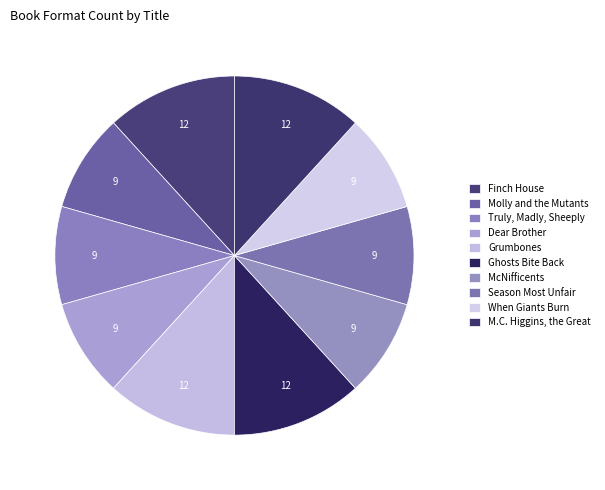

How many segments does this pie chart have?

10